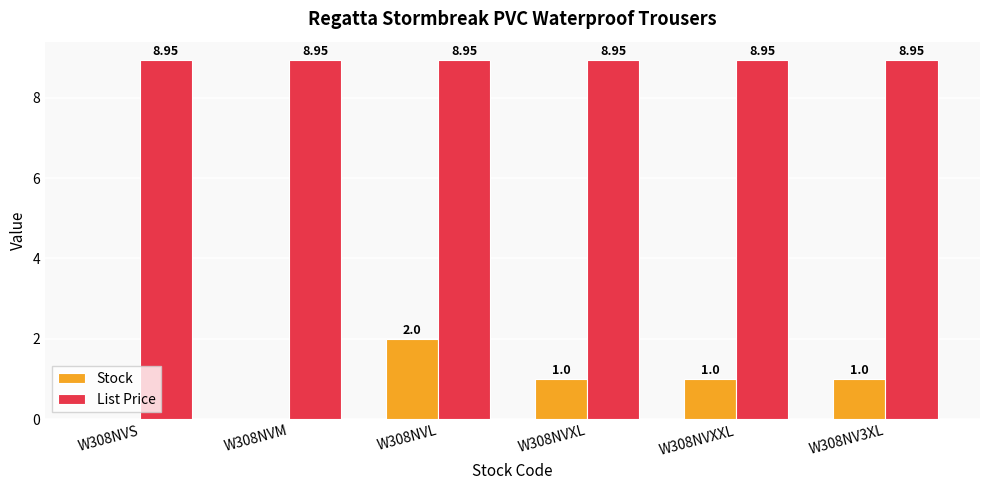

Which series has the largest total across all categories?

List Price